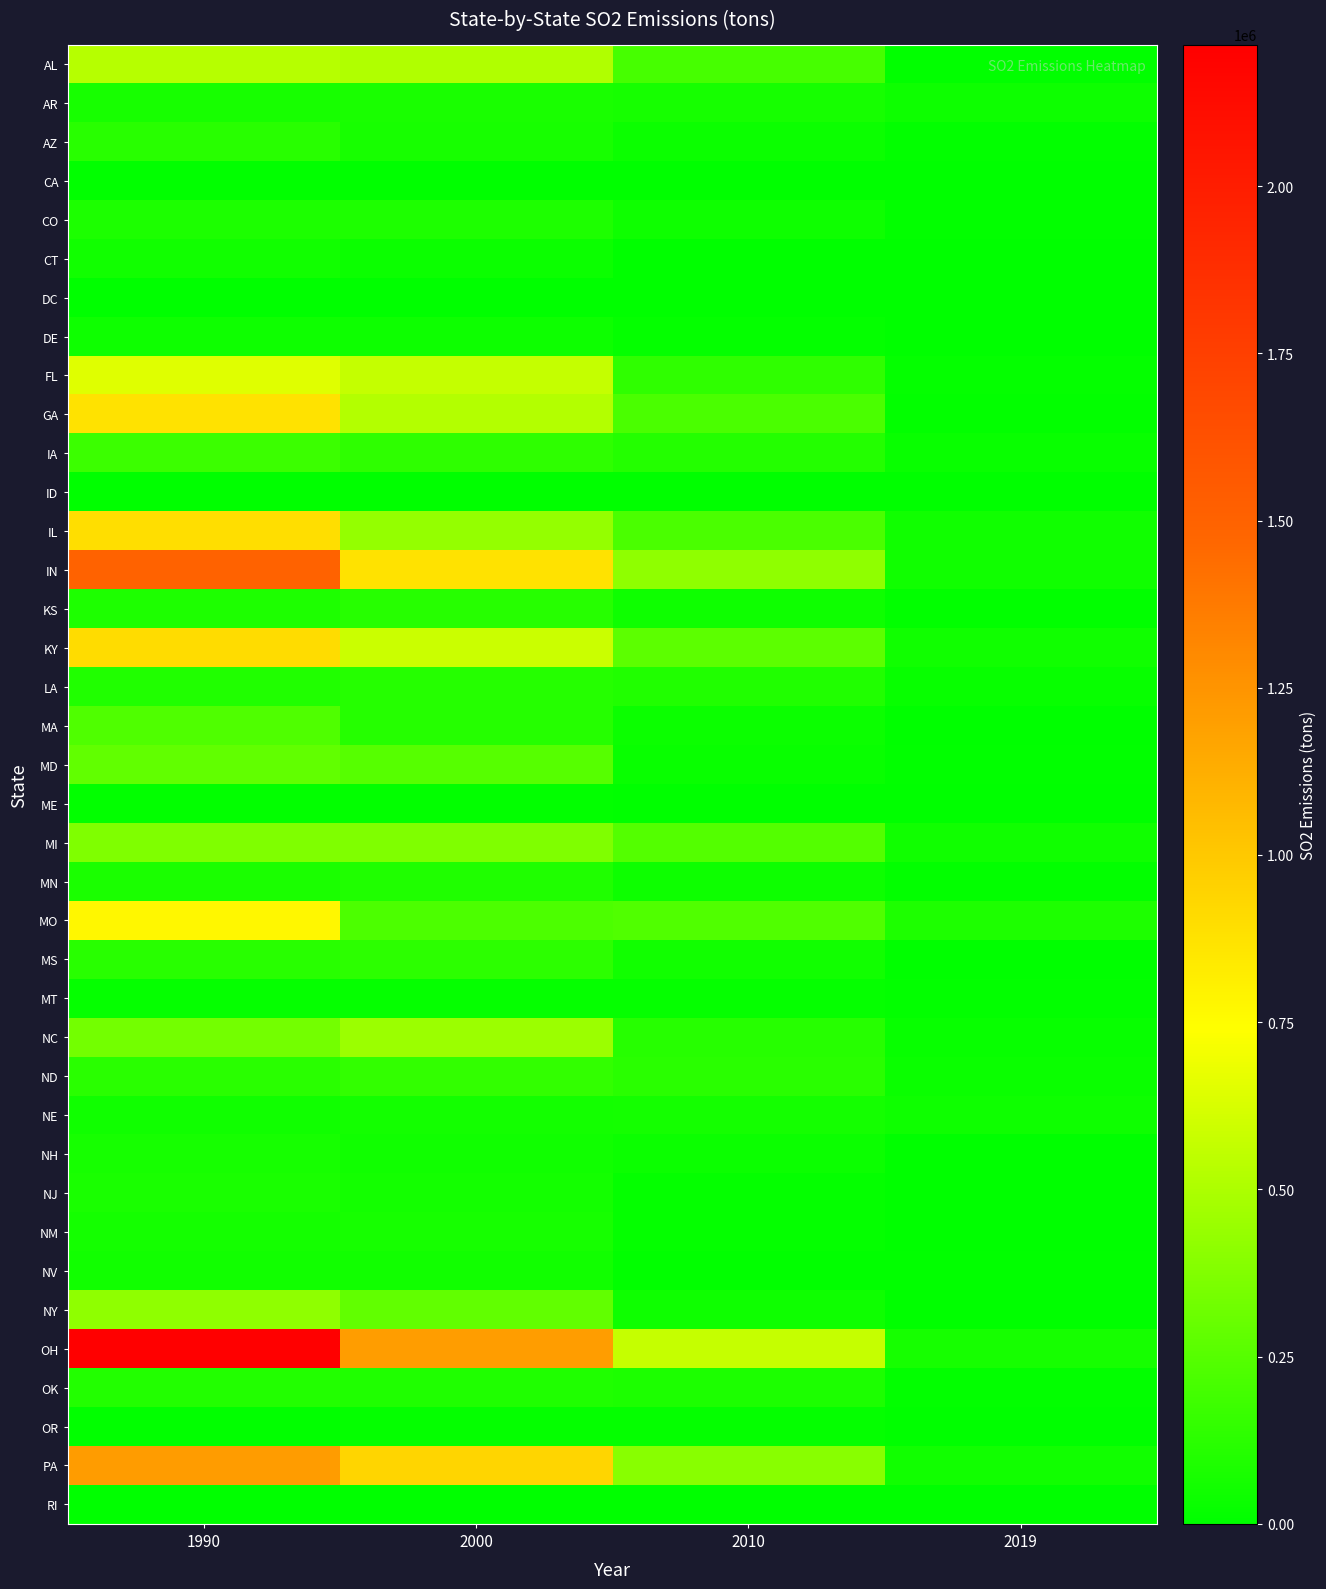

At which category is the sum across all series the highest?

1990